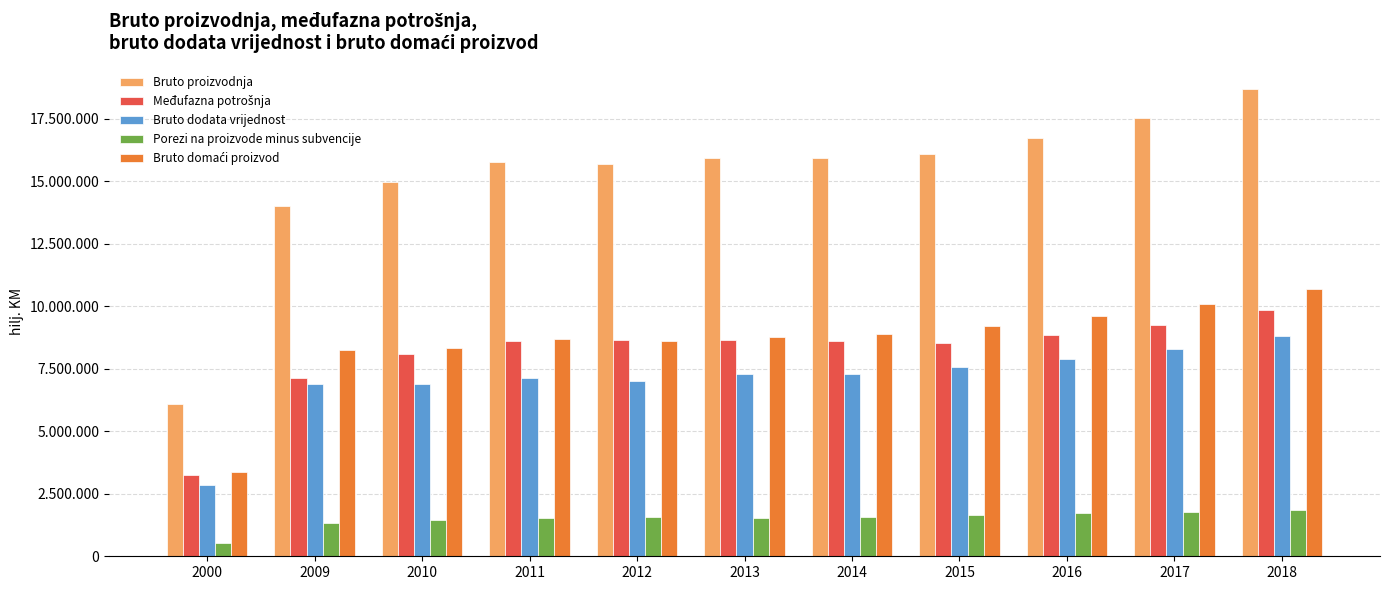

Are the bars horizontal?

No